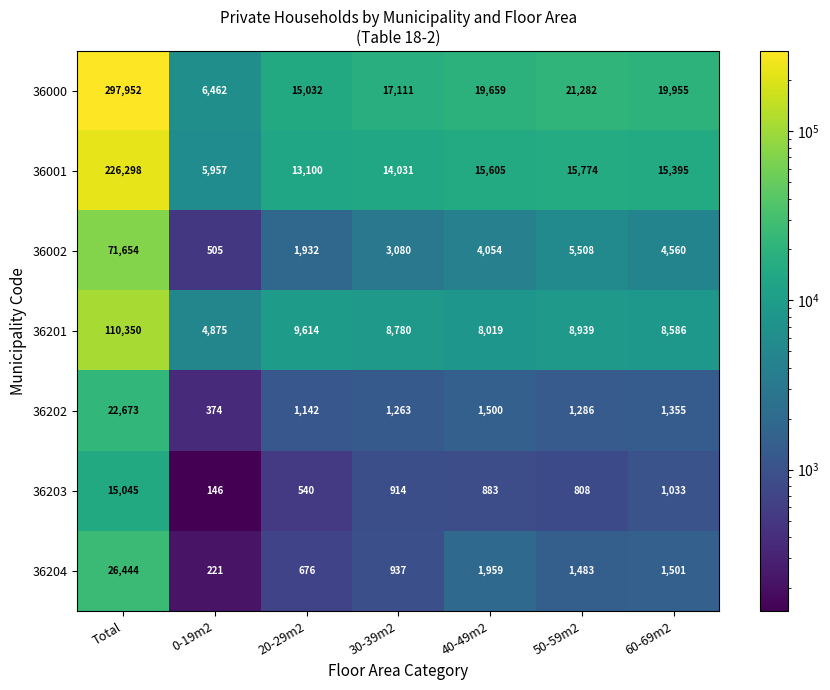

Where is 36001 nearest to the value 116127?

50-59m2